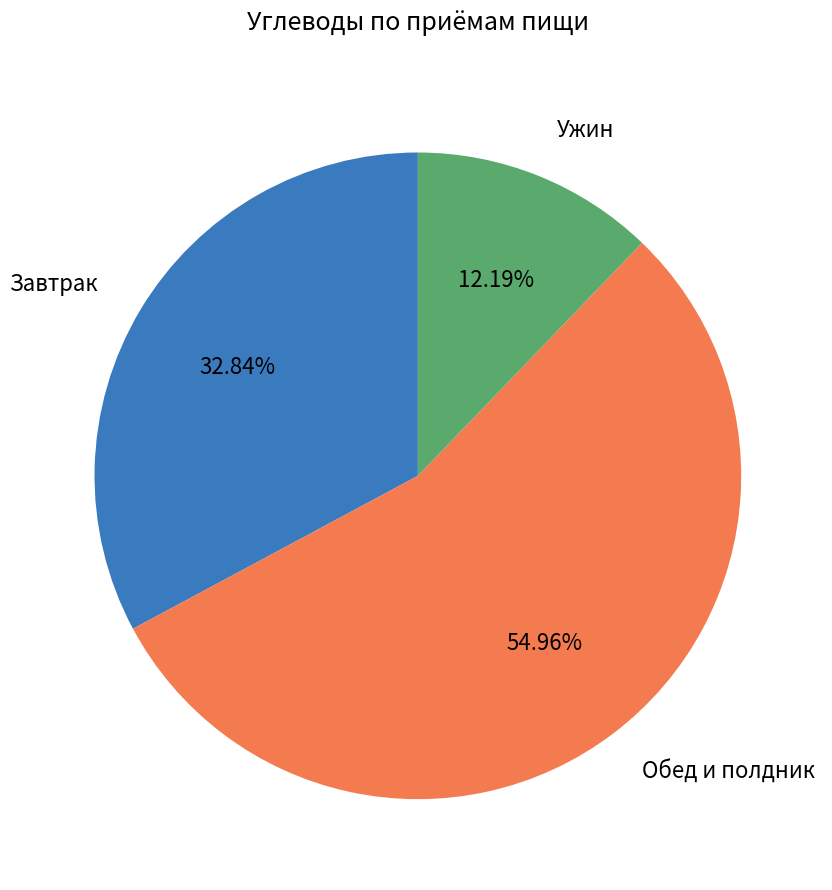

Is there any slice that represents more than half of the pie?

Yes